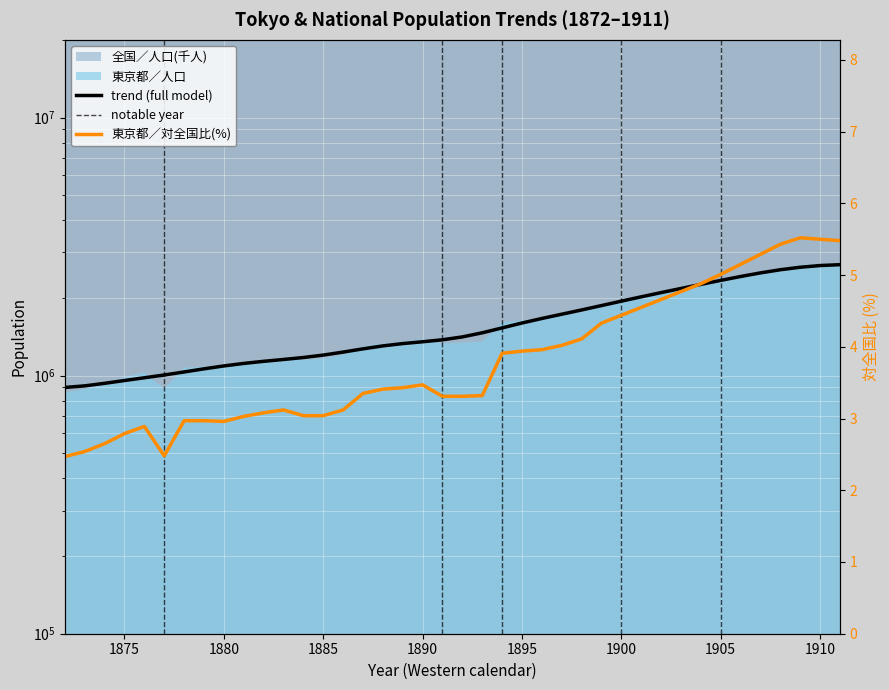

Is it true that 東京都／人口 equals 383219.4 at 1876?

False